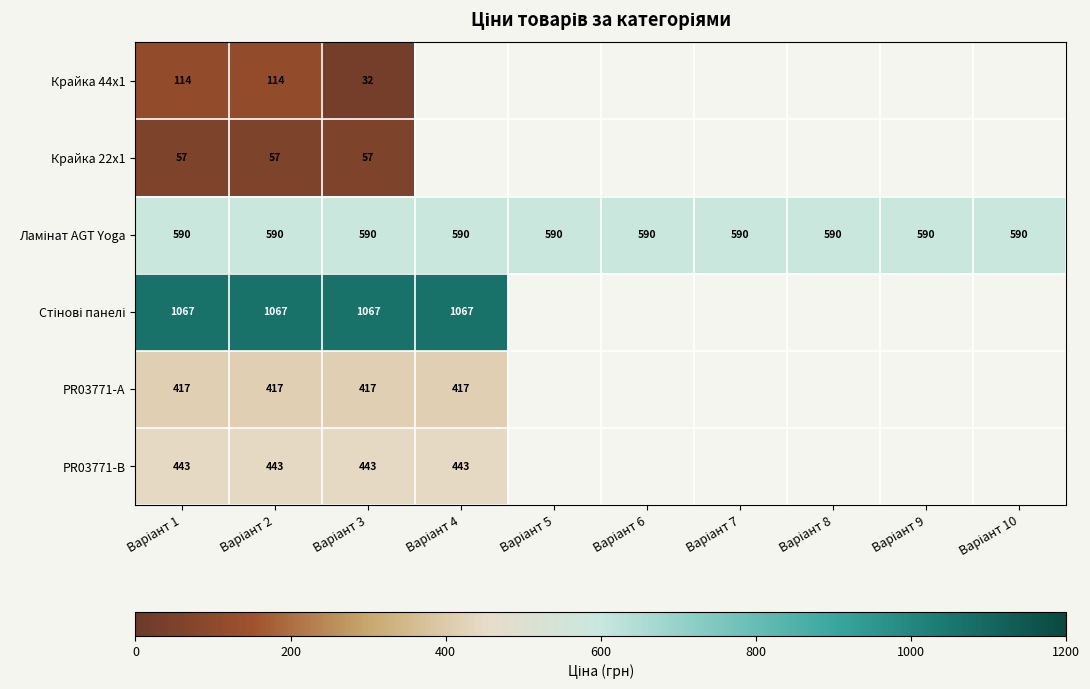

What is the lowest value of the Ламінат AGT Yoga series?

589.9